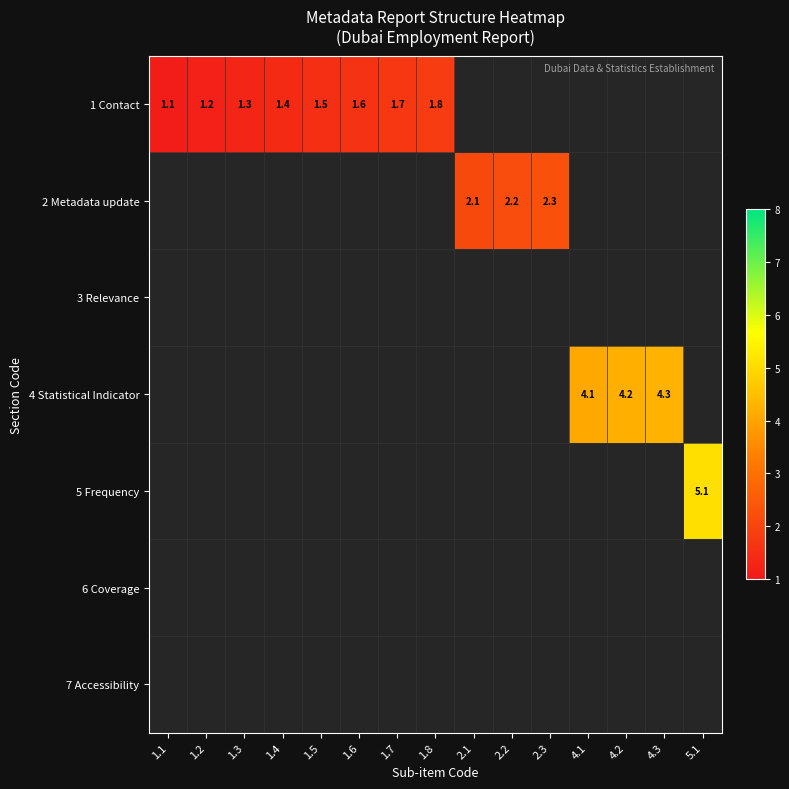

How many categories are shown in the chart?

15